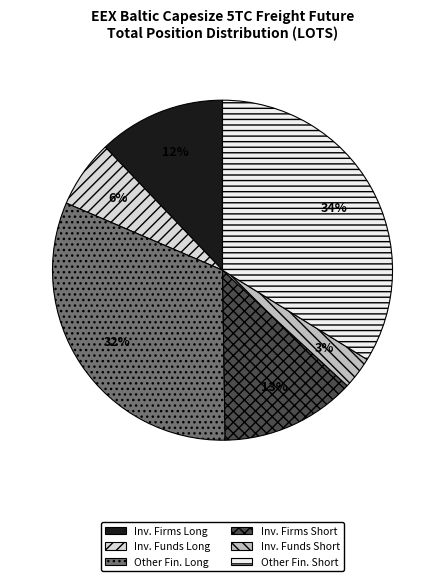

How many segments does this pie chart have?

6